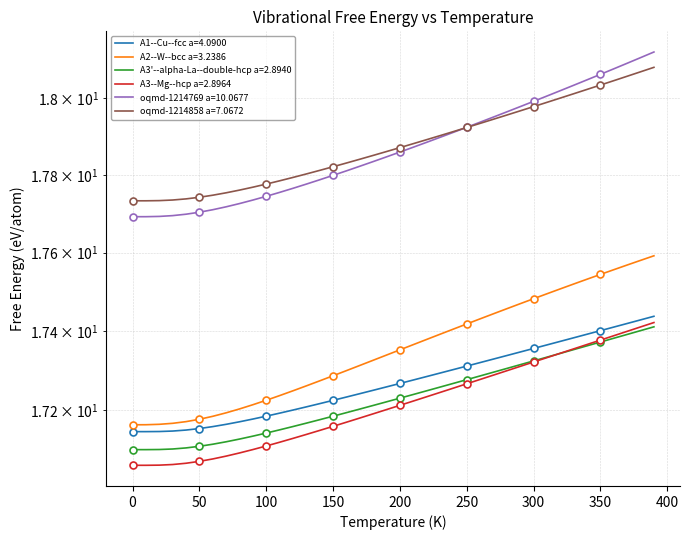

How many A1--Cu--fcc a=4.0900 values are between 17 and 18?

40